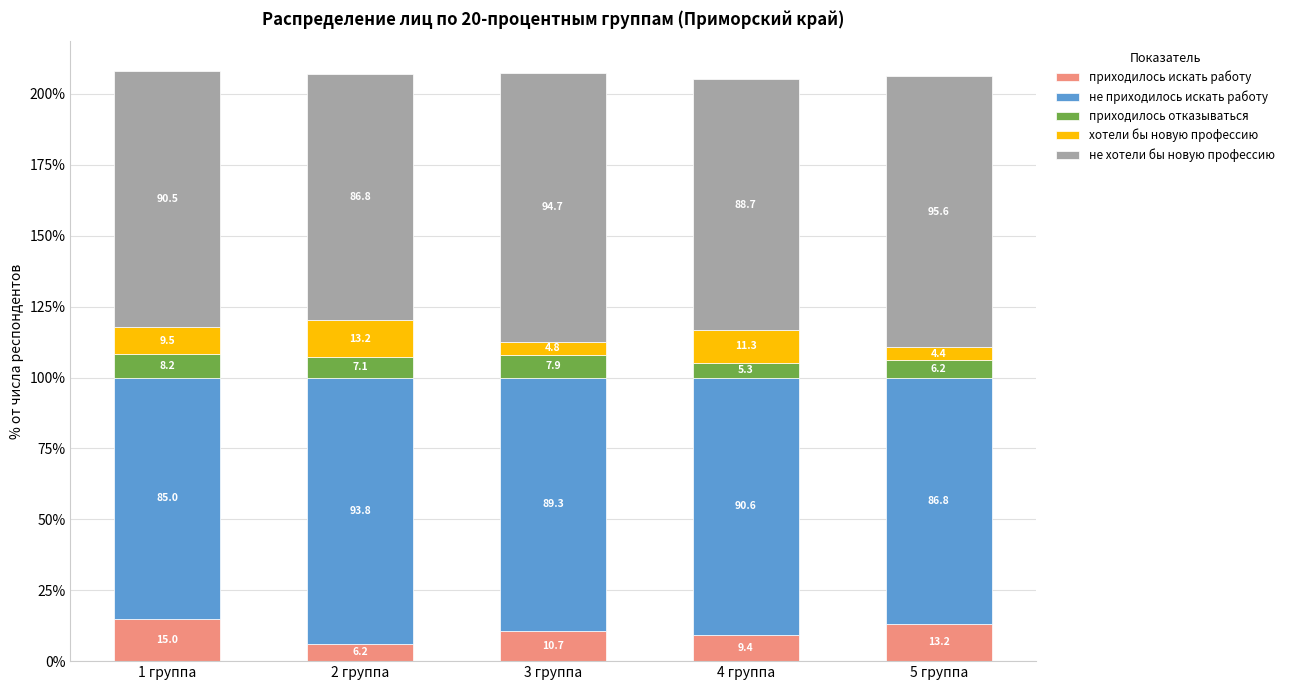

Are the bars horizontal?

No